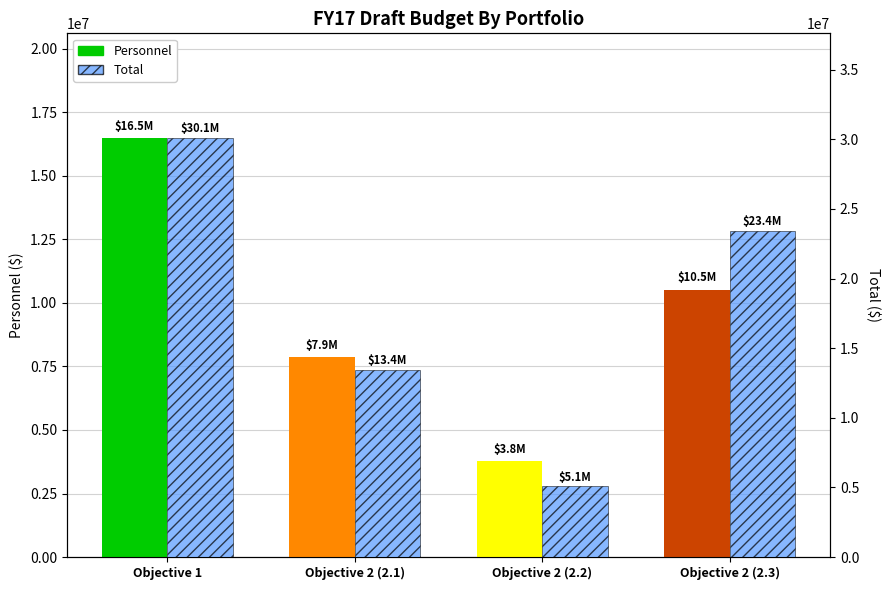

How many bars are there in each group?

2